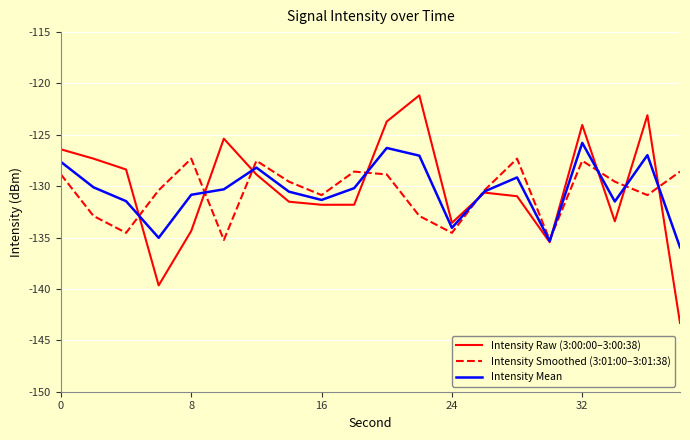

What is the minimum value for Intensity Smoothed (3:01:00–3:01:38)?

-135.2